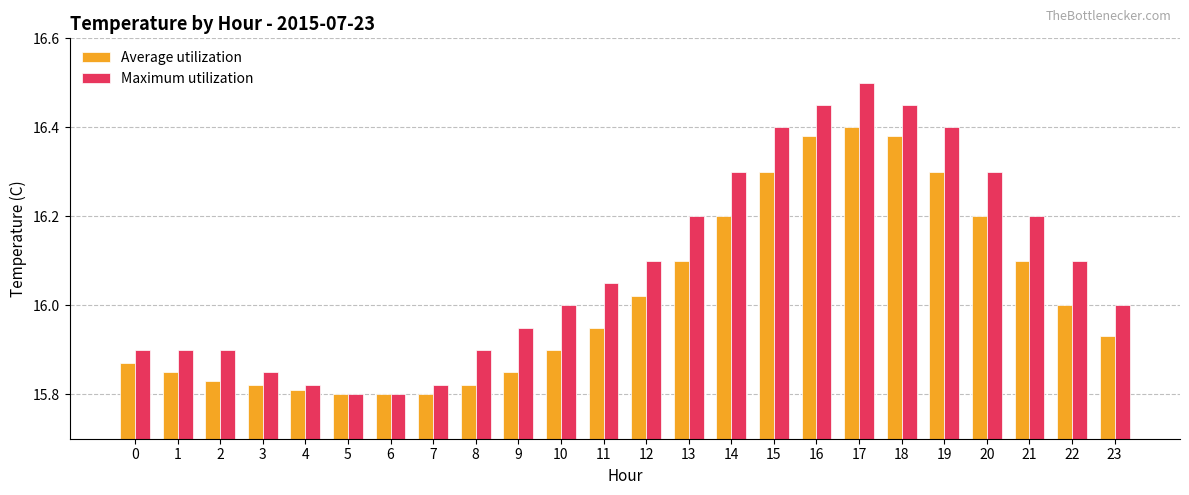

List the series in order of their overall mean, highest first.

Maximum utilization, Average utilization